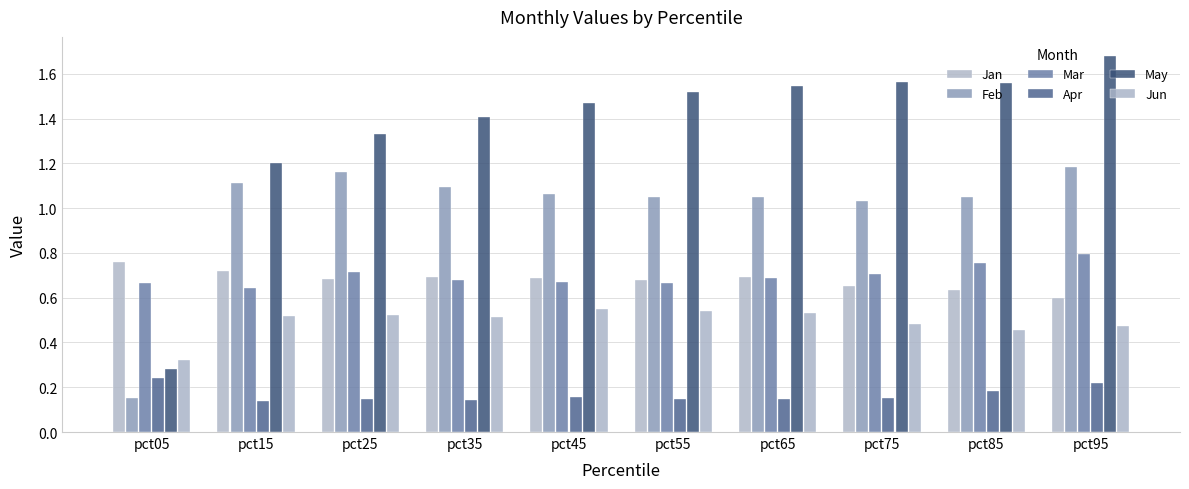

Reading left to right, transcribe all the data shown in this chart.

Jan: pct05=0.8	pct15=0.7	pct25=0.7	pct35=0.7	pct45=0.7	pct55=0.7	pct65=0.7	pct75=0.7	pct85=0.6	pct95=0.6
Feb: pct05=0.2	pct15=1.1	pct25=1.2	pct35=1.1	pct45=1.1	pct55=1.1	pct65=1.0	pct75=1.0	pct85=1.0	pct95=1.2
Mar: pct05=0.7	pct15=0.6	pct25=0.7	pct35=0.7	pct45=0.7	pct55=0.7	pct65=0.7	pct75=0.7	pct85=0.8	pct95=0.8
Apr: pct05=0.2	pct15=0.1	pct25=0.1	pct35=0.1	pct45=0.2	pct55=0.1	pct65=0.1	pct75=0.2	pct85=0.2	pct95=0.2
May: pct05=0.3	pct15=1.2	pct25=1.3	pct35=1.4	pct45=1.5	pct55=1.5	pct65=1.5	pct75=1.6	pct85=1.6	pct95=1.7
Jun: pct05=0.3	pct15=0.5	pct25=0.5	pct35=0.5	pct45=0.5	pct55=0.5	pct65=0.5	pct75=0.5	pct85=0.5	pct95=0.5